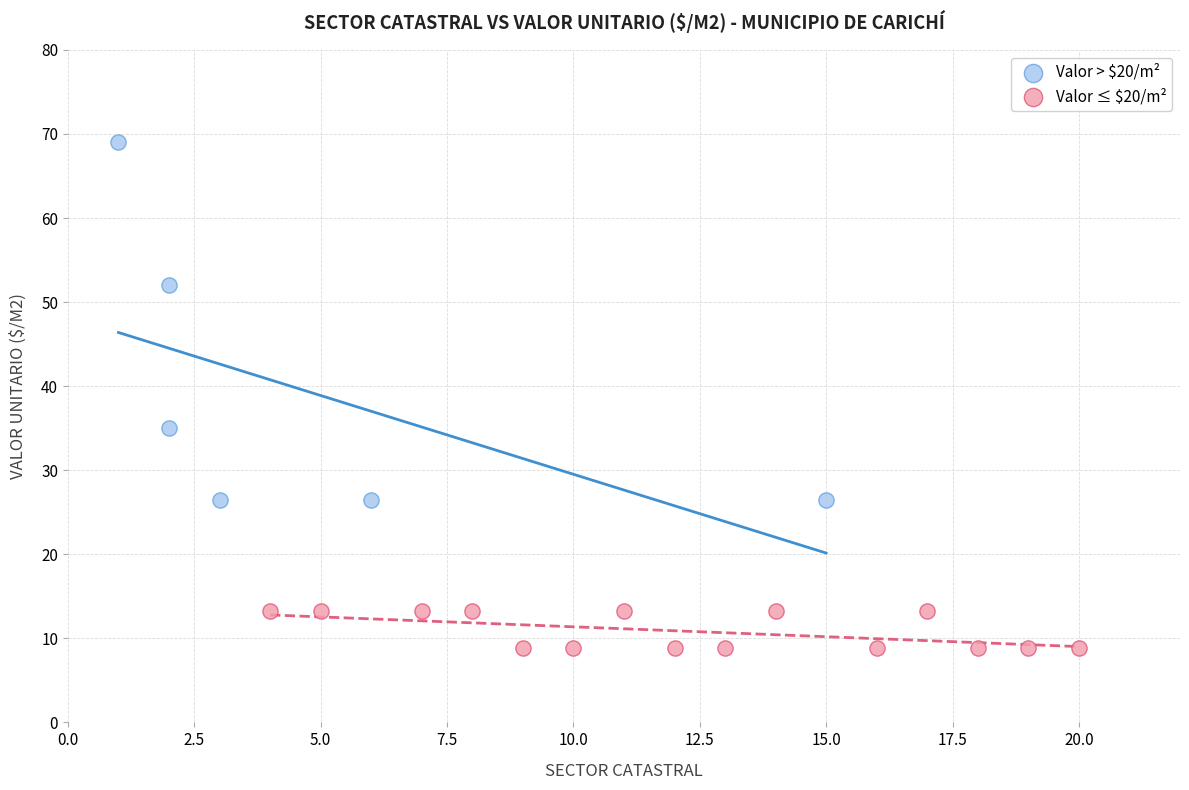

Which series contains the highest Y value?

Valor > $20/m²